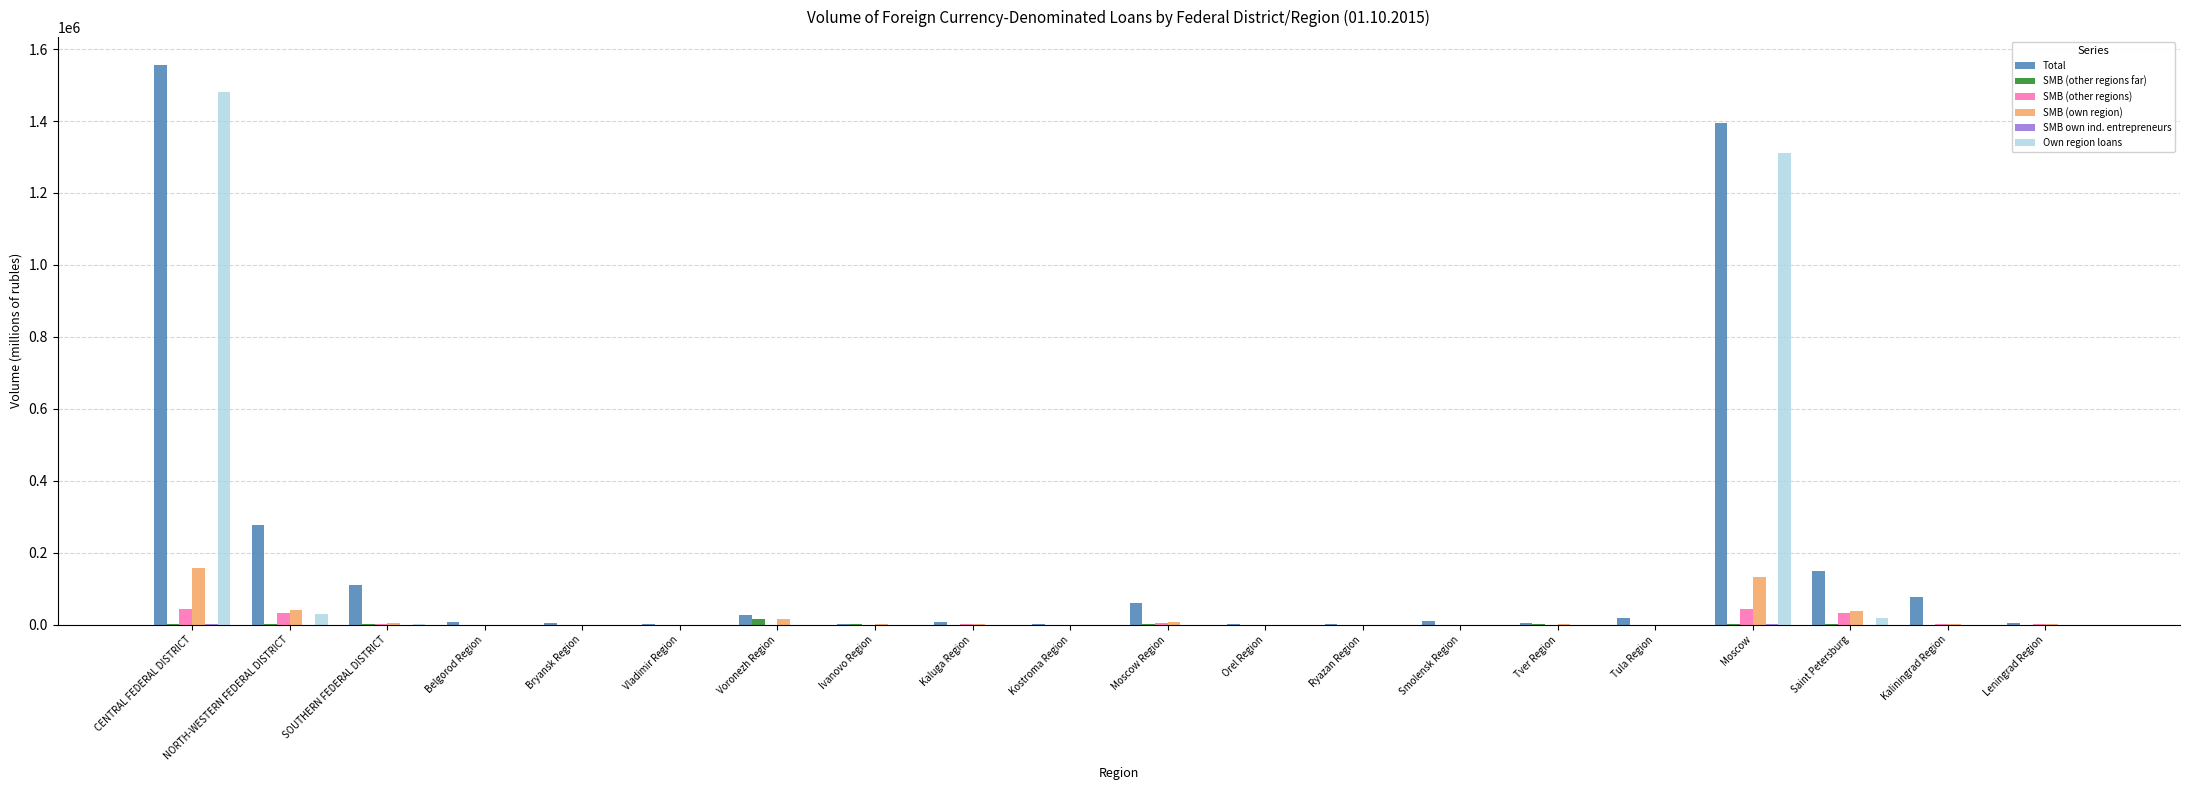

Are the bars grouped side by side (vs. stacked)?

Yes